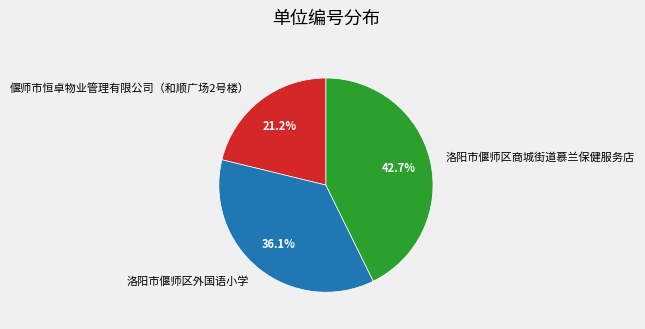

Combined, what portion of the pie is 洛阳市偃师区商城街道慕兰保健服务店 and 偃师市恒卓物业管理有限公司（和顺广场2号楼）?

63.9%